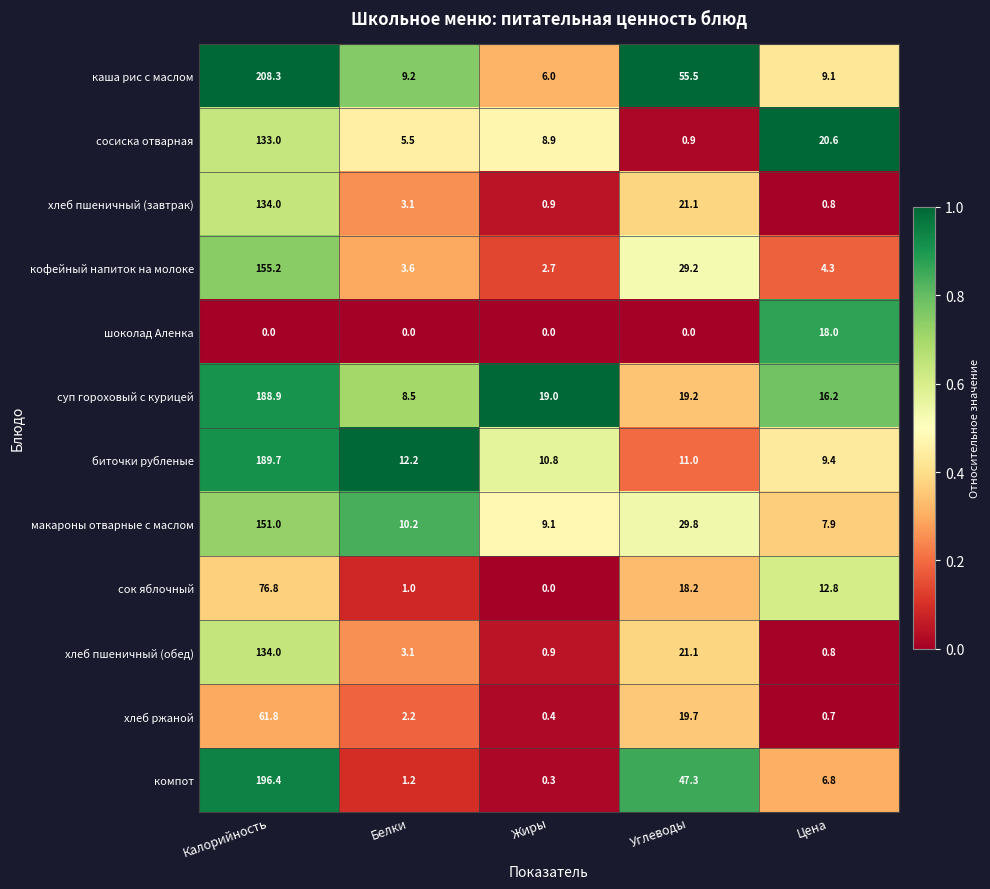

The сосиска отварная series shows 20.6 at Цена. True or false?

True